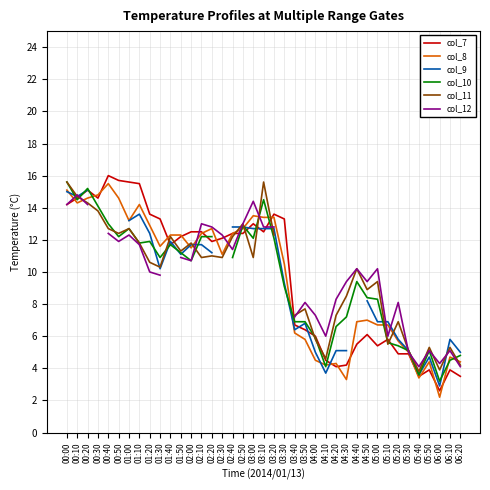

What is the sum of the col_7 values at 01:00 and 00:50?

31.3